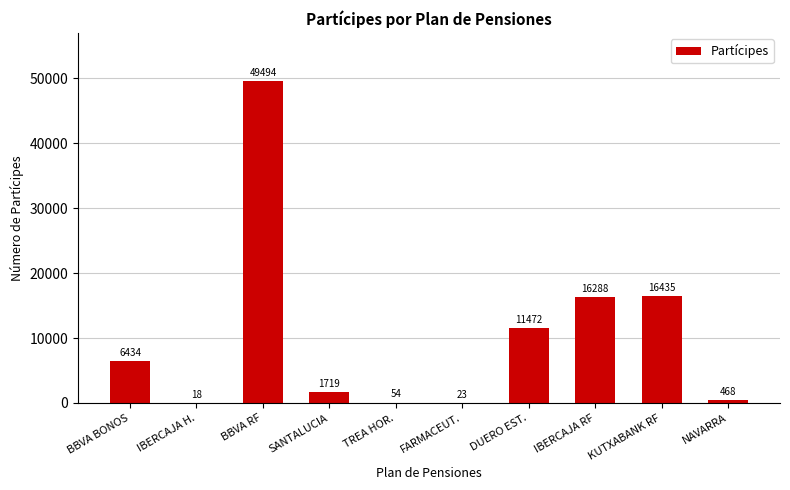

What is the difference between the values at TREA HOR. and BBVA BONOS?

6380